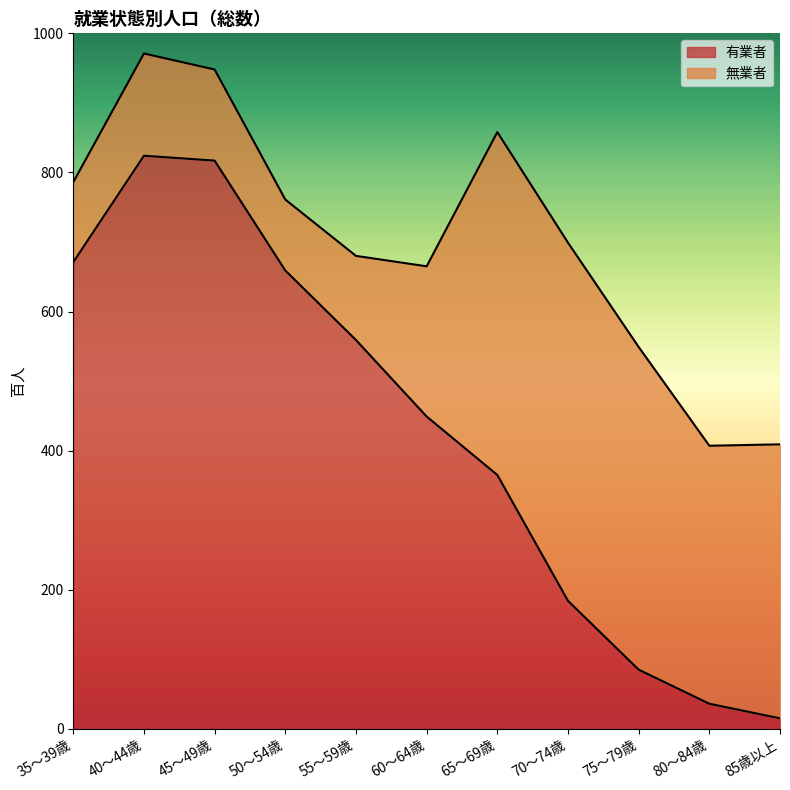

Reading right to left, what are all the values shown in this chart?

15	36	85	184	365	449	559	659	817	824	671